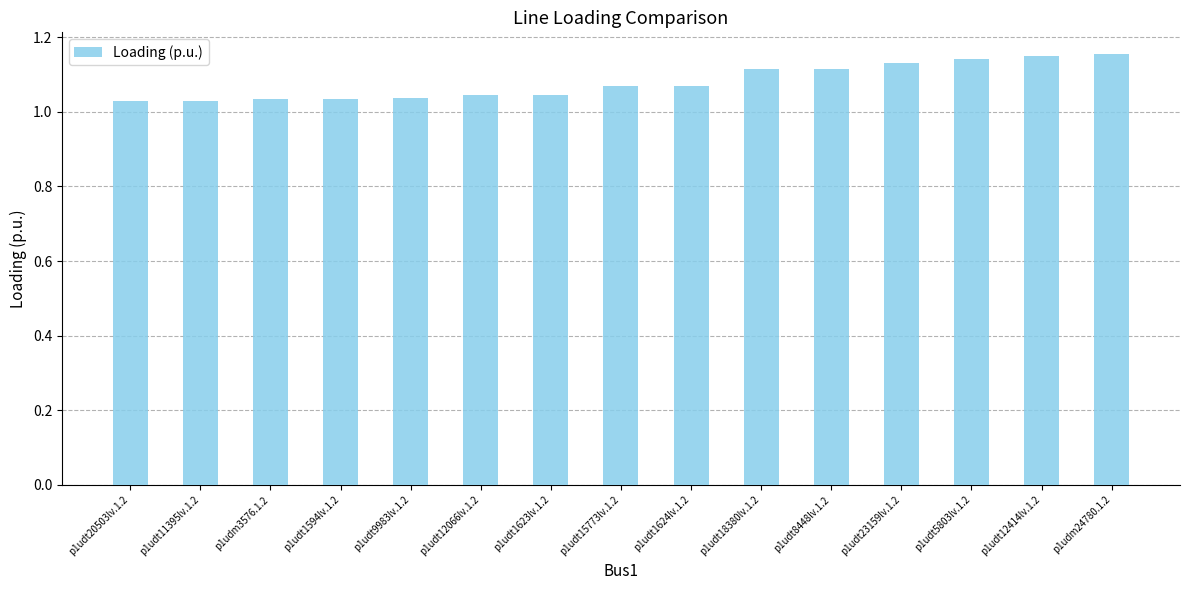

The chart shows a value of 0.5 at p1udt1624lv.1.2. True or false?

False